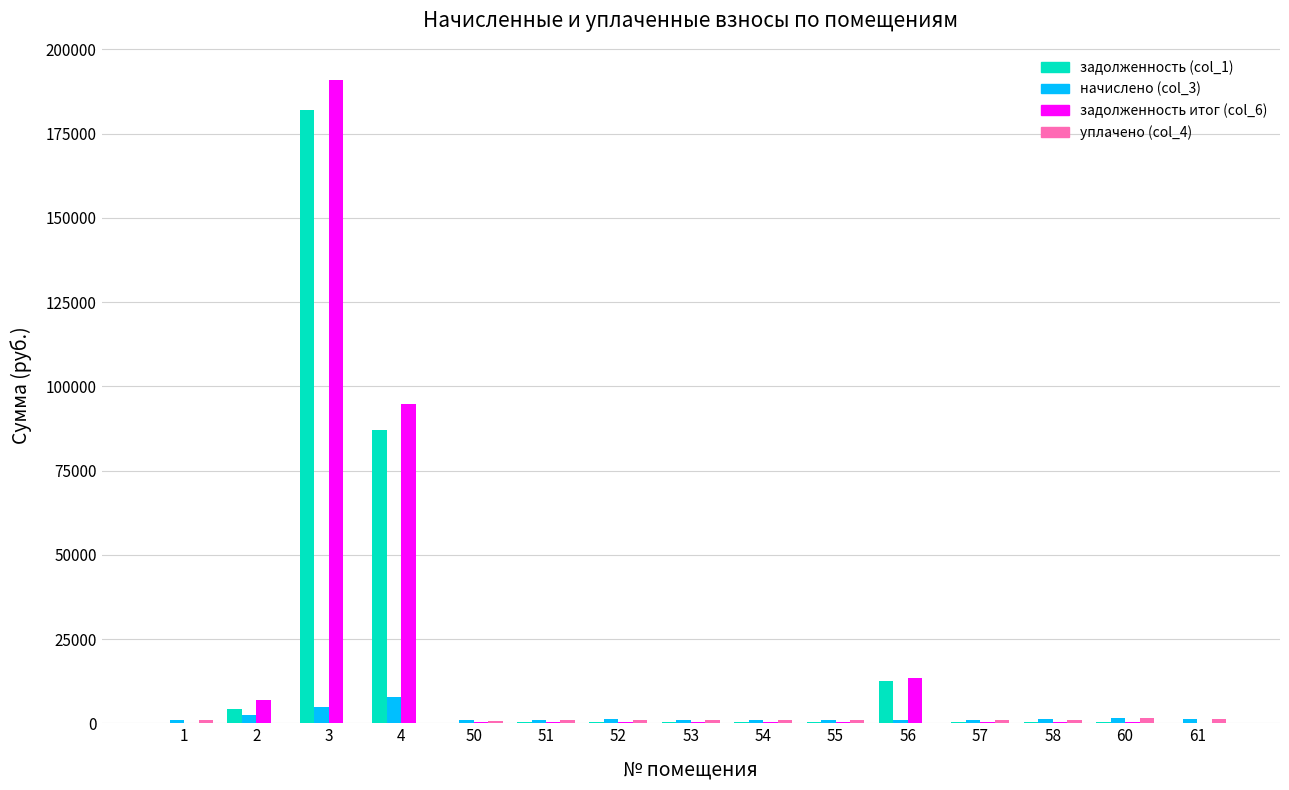

What is the sum of all начислено (col_3) values?

27776.9